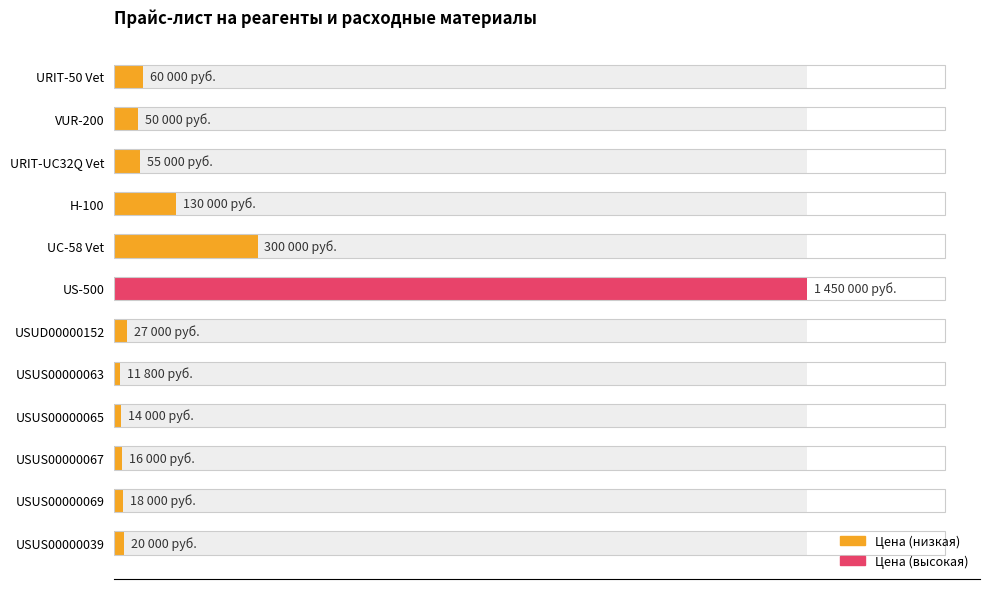

Does the chart contain any negative values?

No